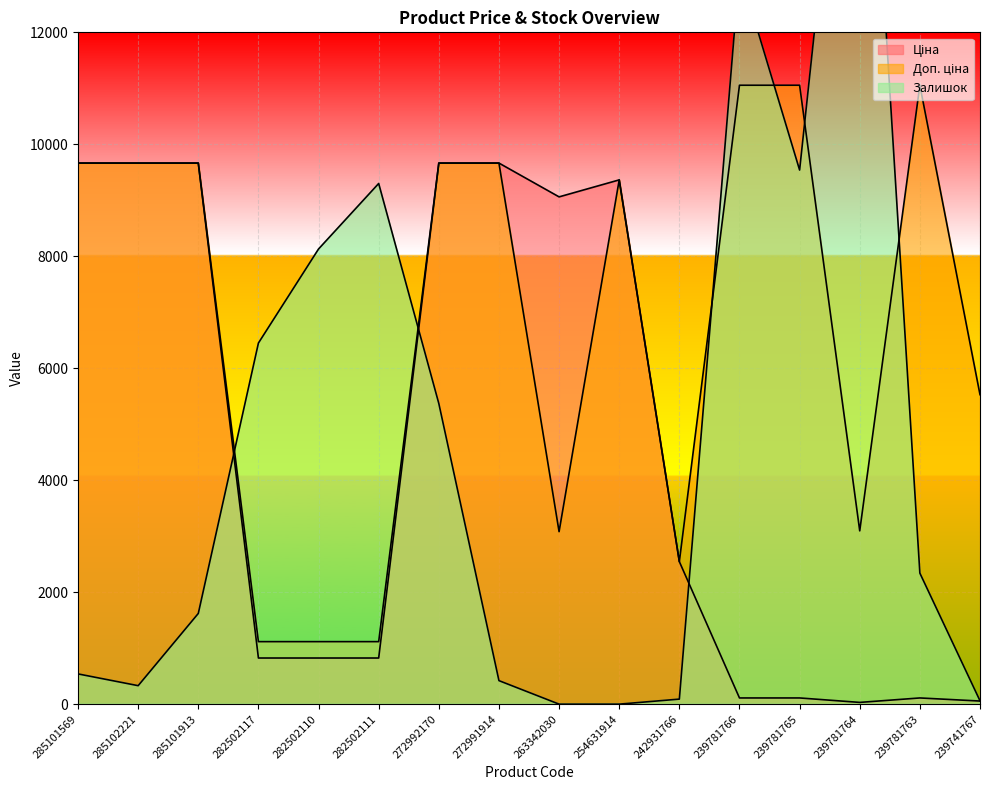

How many lines are shown in the chart?

3